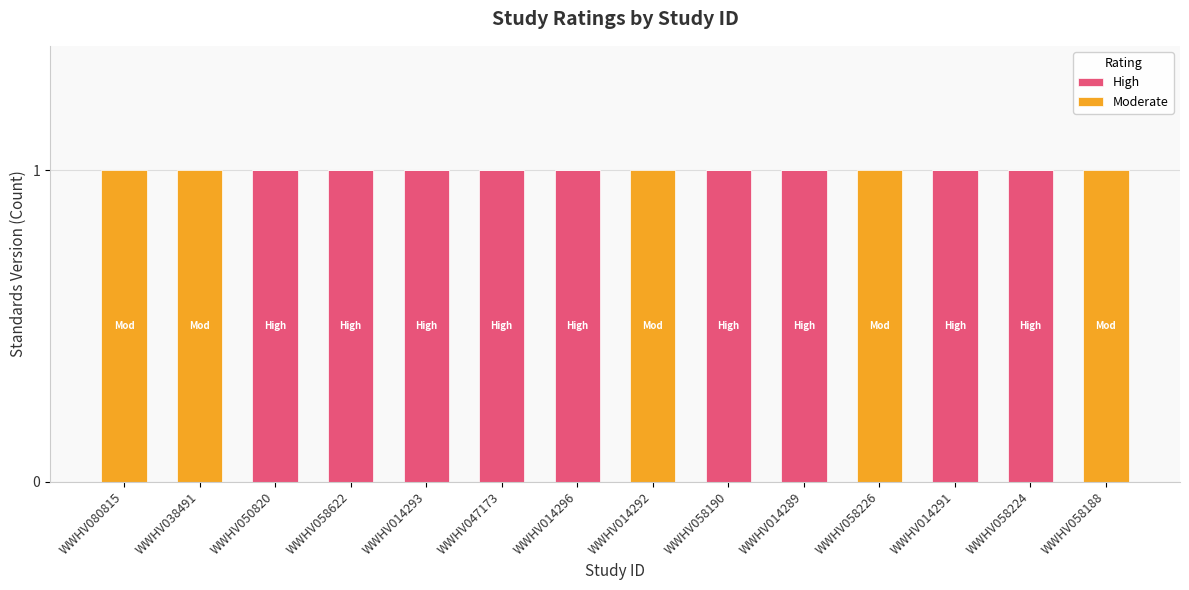

Reading left to right, transcribe the values for High.

WWHV080815=0	WWHV038491=0	WWHV050820=1	WWHV058622=1	WWHV014293=1	WWHV047173=1	WWHV014296=1	WWHV014292=0	WWHV058190=1	WWHV014289=1	WWHV058226=0	WWHV014291=1	WWHV058224=1	WWHV058188=0